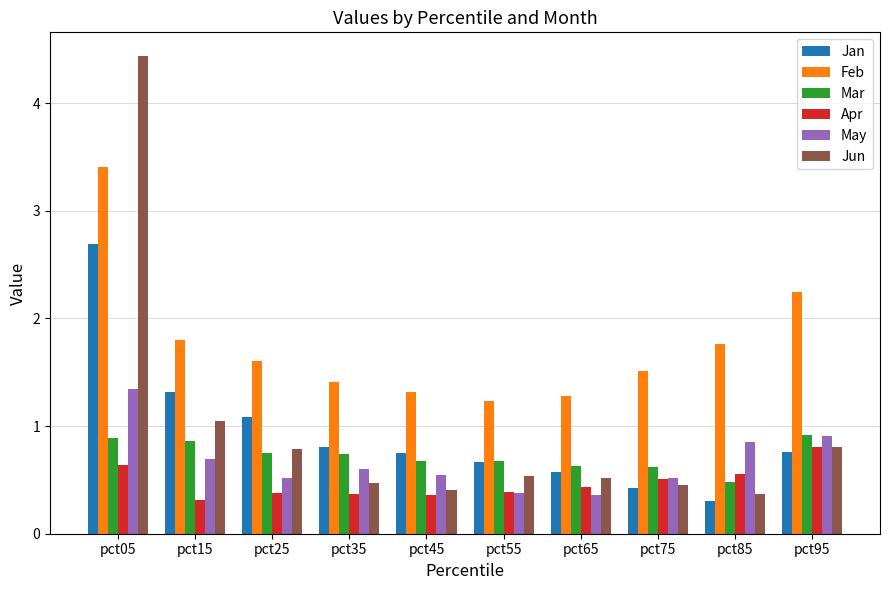

What is the smallest value displayed?

0.3